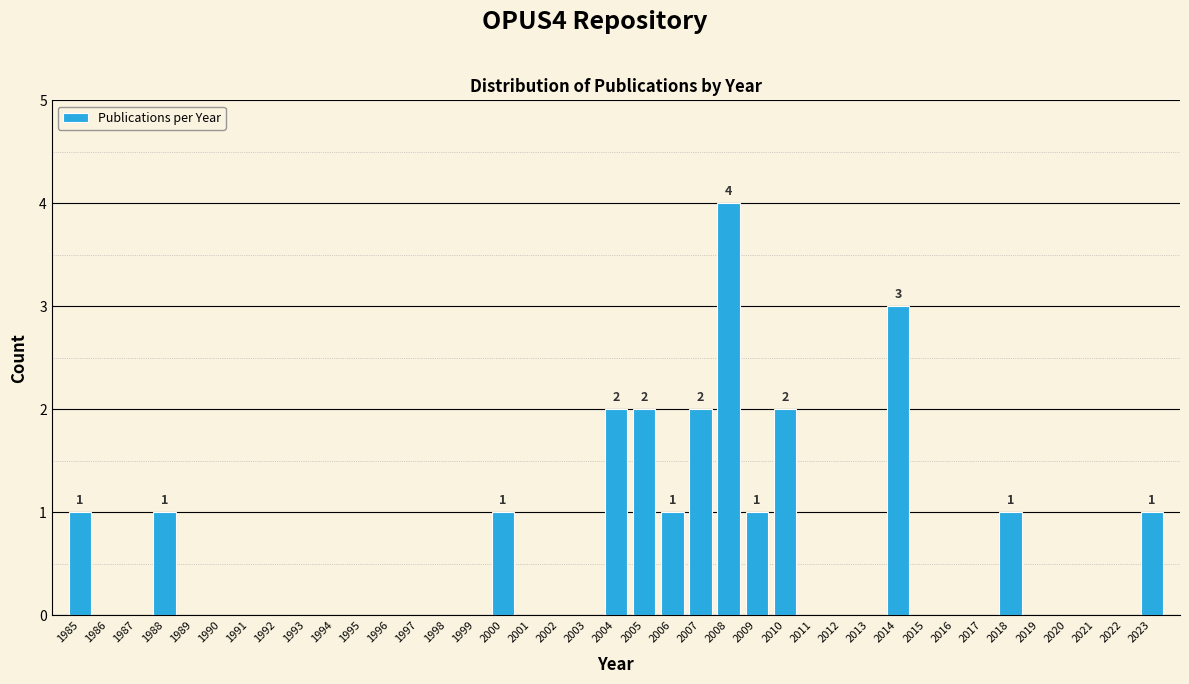

Between 2000 and 2021, which is larger?

2000